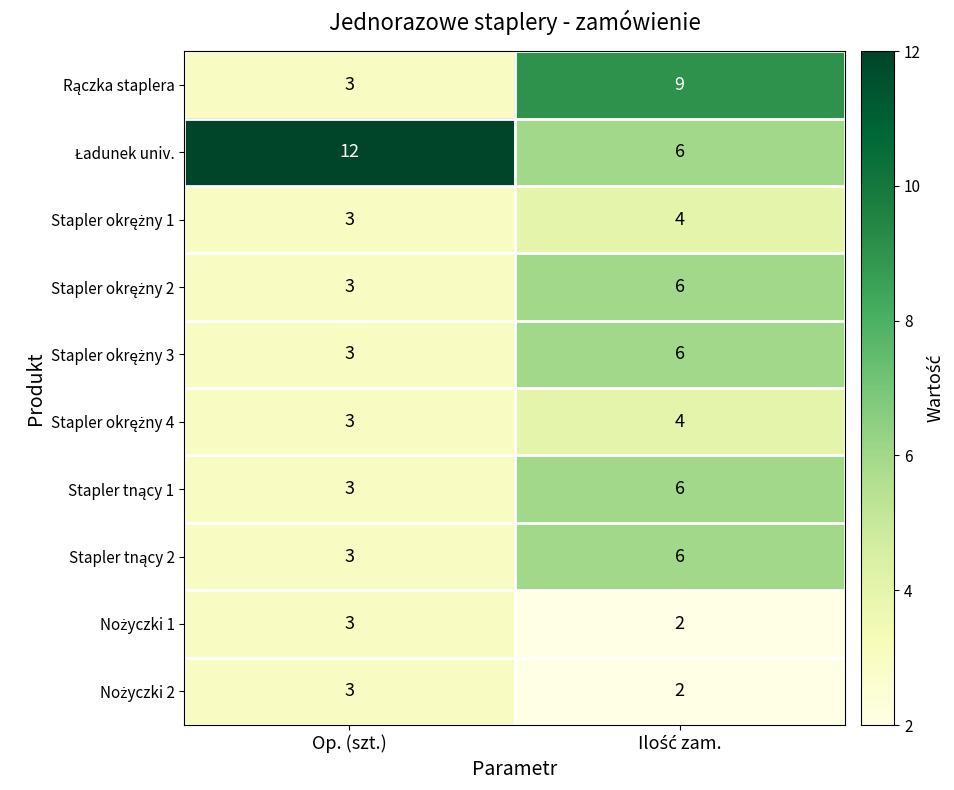

What is the difference between the highest and lowest values at Op. (szt.)?

9